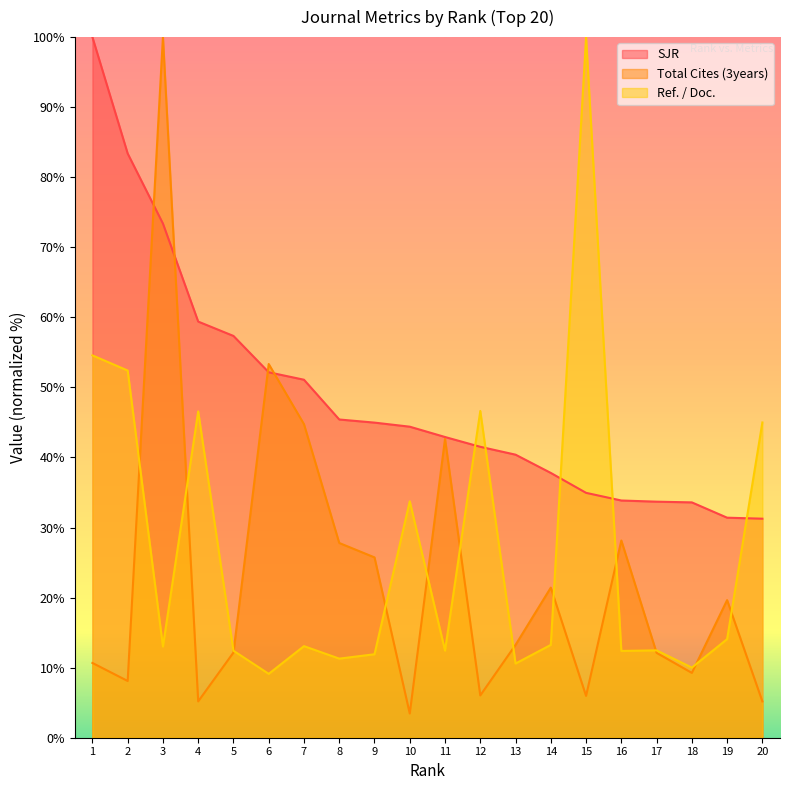

Where do Total Cites (3years) and Ref. / Doc. first cross each other?

2 and 3